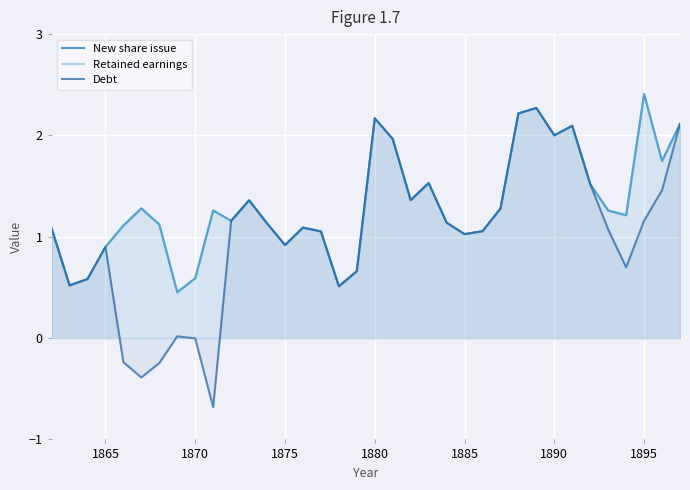

Reading left to right, list all the values displayed in this chart.

New share issue: 1.1	0.5	0.6	0.9	1.1	1.3	1.1	0.5	0.6	1.3	1.2	1.4	1.1	0.9	1.1	1.1	0.5	0.7	2.2	2.0	1.4	1.5	1.1	1.0	1.1	1.3	2.2	2.3	2.0	2.1	1.5	1.3	1.2	2.4	1.7	2.1
Retained earnings: 1.1	0.5	0.6	0.9	1.1	1.3	1.1	0.5	0.6	1.3	1.2	1.4	1.1	0.9	1.1	1.1	0.5	0.7	2.2	2.0	1.4	1.5	1.1	1.0	1.1	1.3	2.2	2.3	2.0	2.1	1.5	1.3	1.2	2.4	1.7	2.1
Debt: 1.1	0.5	0.6	0.9	-0.2	-0.4	-0.2	0.0	-0.0	-0.7	1.2	1.4	1.1	0.9	1.1	1.1	0.5	0.7	2.2	2.0	1.4	1.5	1.1	1.0	1.1	1.3	2.2	2.3	2.0	2.1	1.5	1.1	0.7	1.2	1.5	2.1